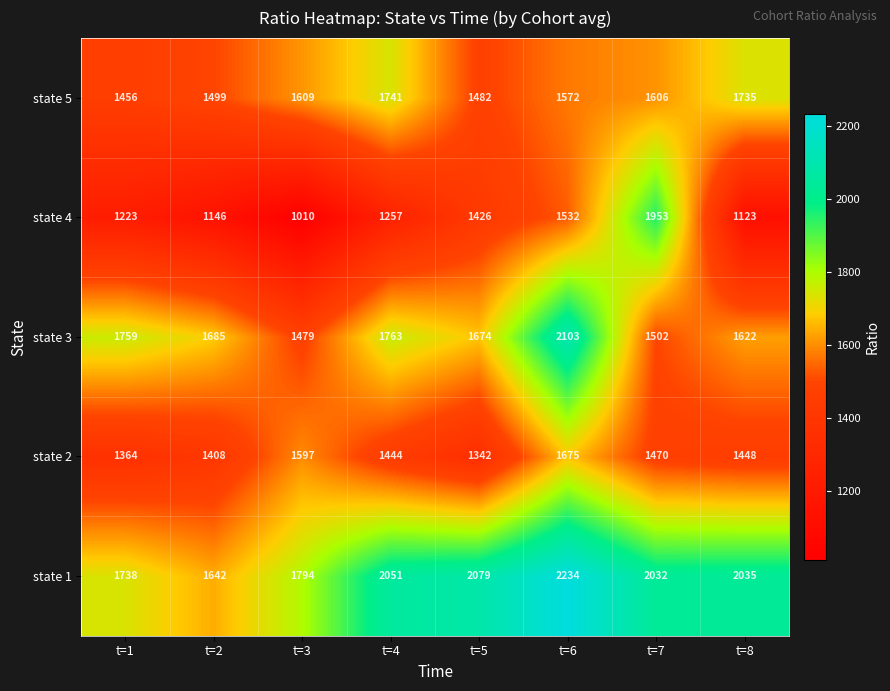

How many data points in state 5 are less than 1606?

4